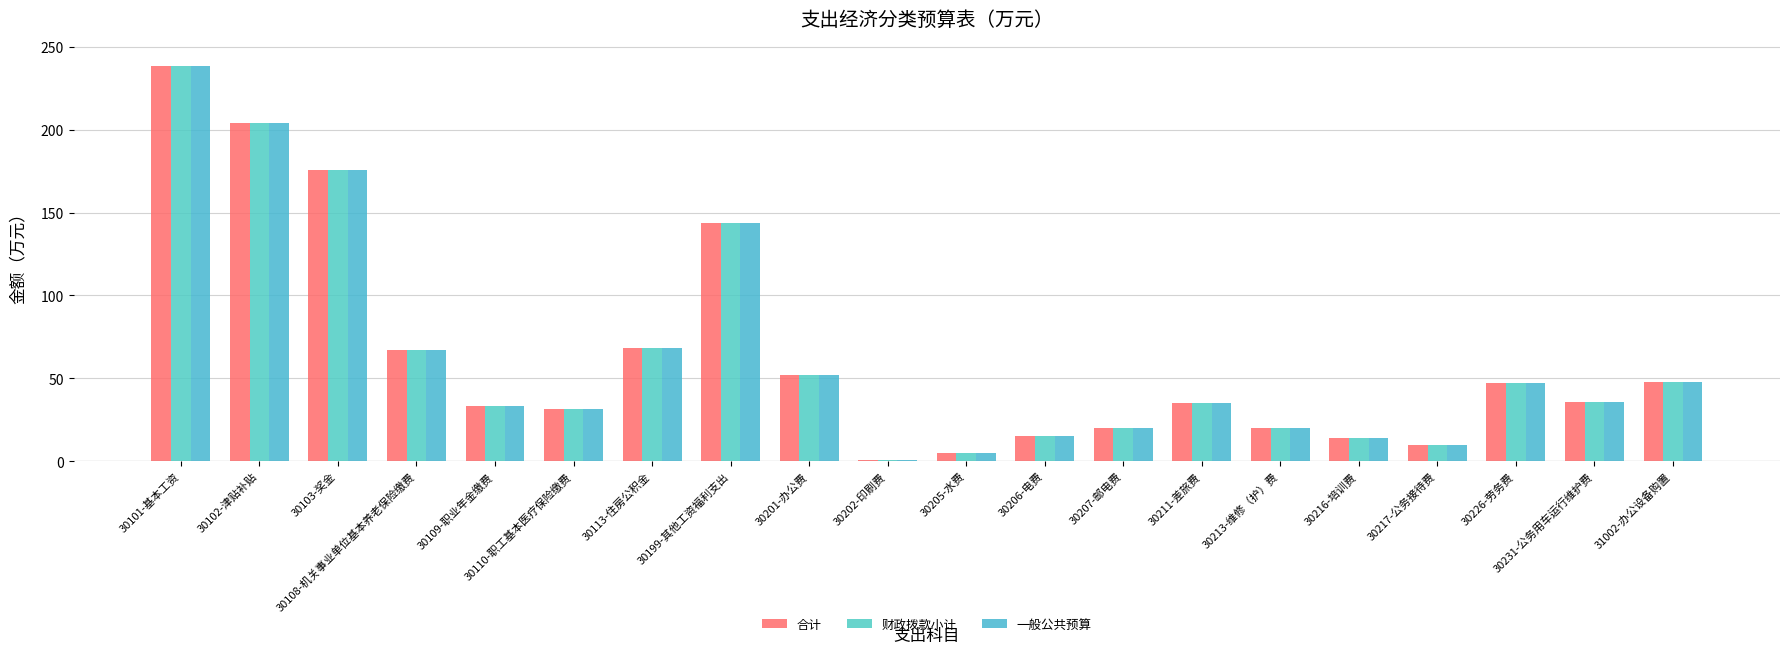

Reading right to left, extract all data points from this chart.

合计: 48.0	36.0	47.0	10.0	14.0	19.8	35.0	20.0	15.0	5.0	1.0	51.8	144.0	68.2	31.5	33.6	67.1	175.9	204.2	238.6
财政拨款小计: 48.0	36.0	47.0	10.0	14.0	19.8	35.0	20.0	15.0	5.0	1.0	51.8	144.0	68.2	31.5	33.6	67.1	175.9	204.2	238.6
一般公共预算: 48.0	36.0	47.0	10.0	14.0	19.8	35.0	20.0	15.0	5.0	1.0	51.8	144.0	68.2	31.5	33.6	67.1	175.9	204.2	238.6